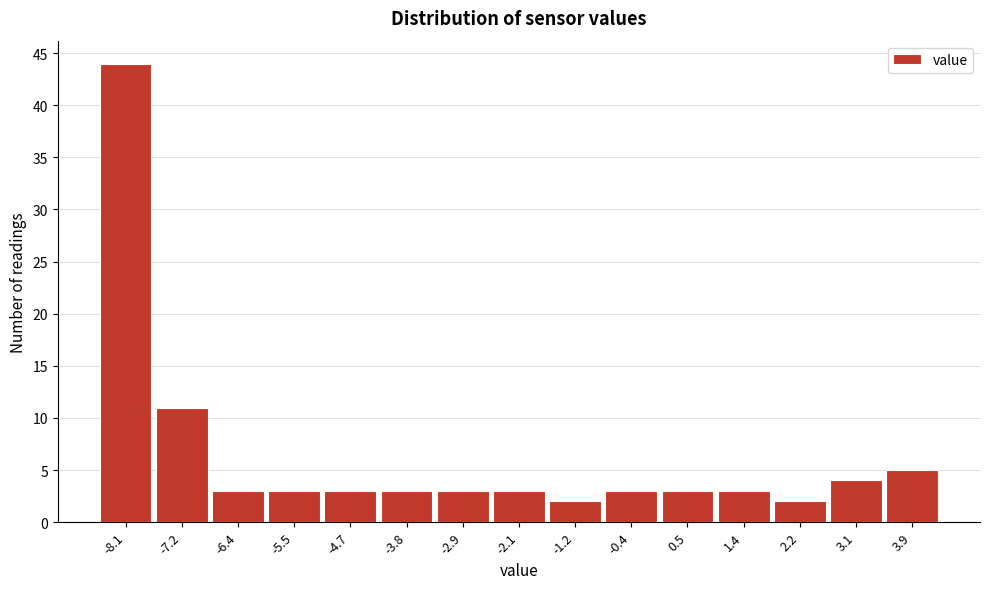

Reading left to right, transcribe all the data shown in this chart.

-8.1=44	-7.2=11	-6.4=3	-5.5=3	-4.7=3	-3.8=3	-2.9=3	-2.1=3	-1.2=2	-0.4=3	0.5=3	1.4=3	2.2=2	3.1=4	3.9=5